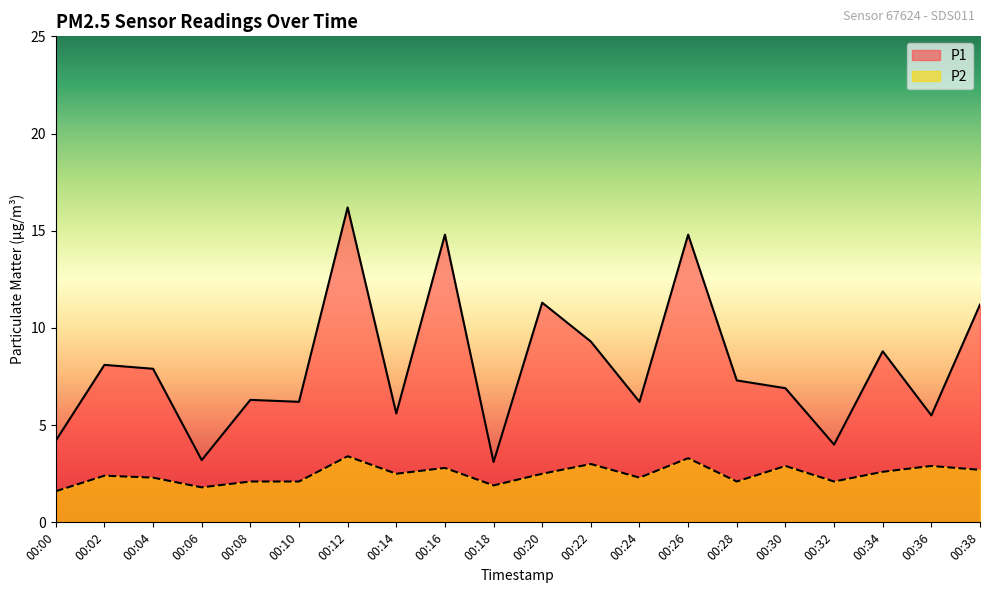

True or false: P1 and P2 intersect in this chart.

False